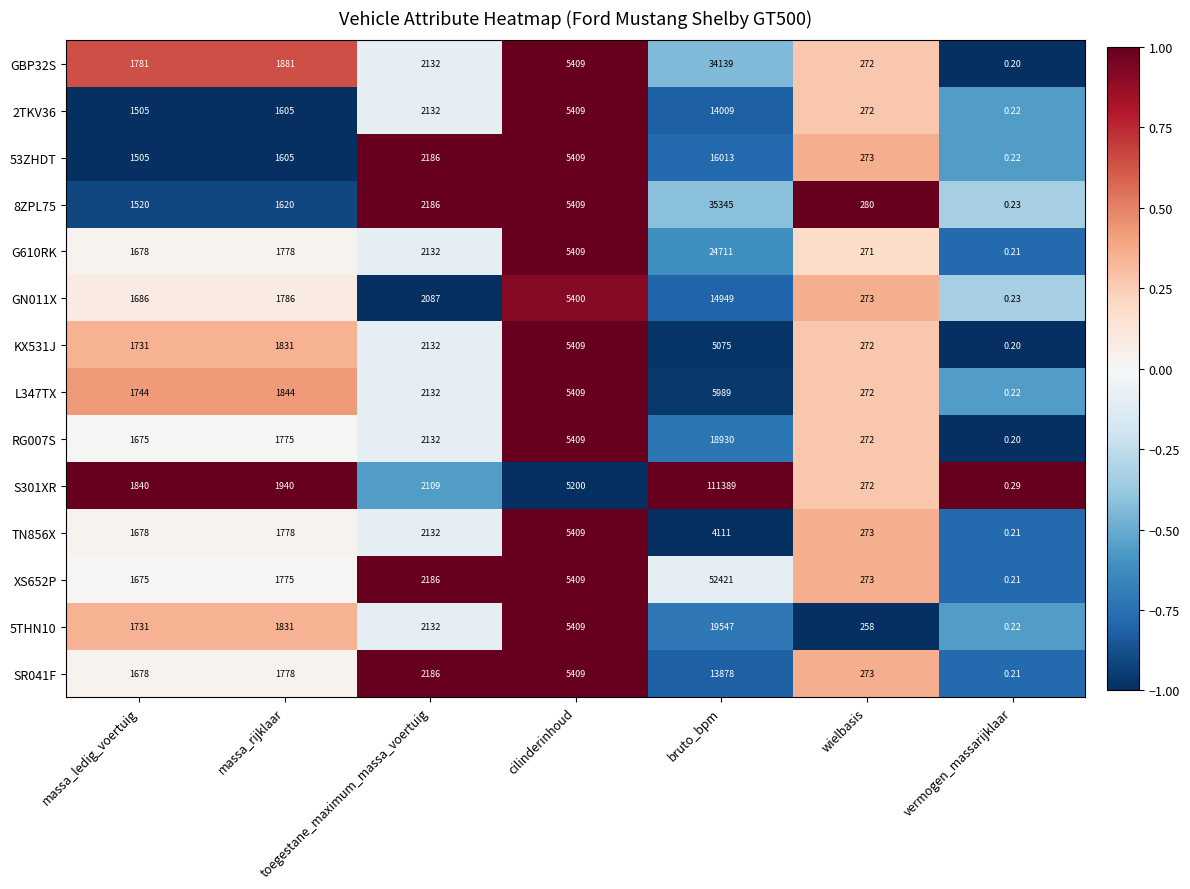

Where is 5THN10 nearest to the value 9773?

cilinderinhoud